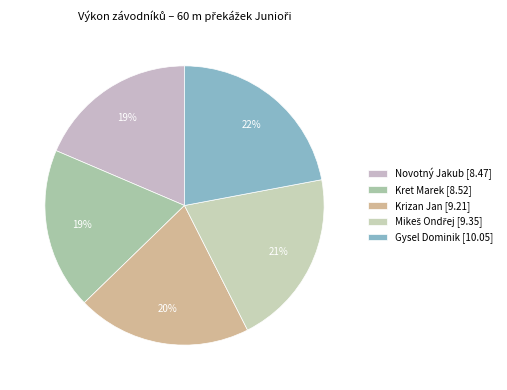

True or false: Gysel Dominik accounts for 22% of the total.

True